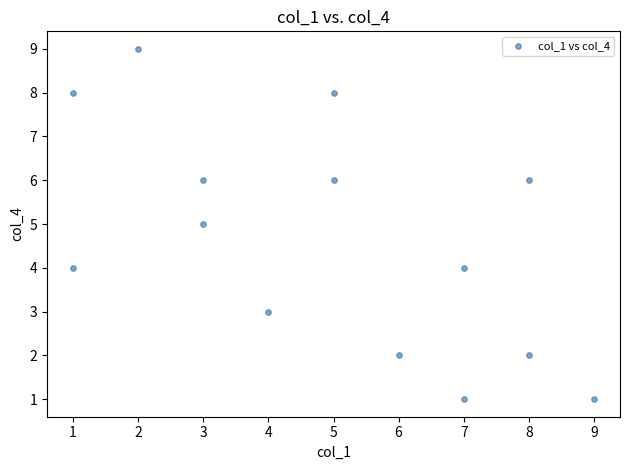

What is the range of X values (max minus min)?

8